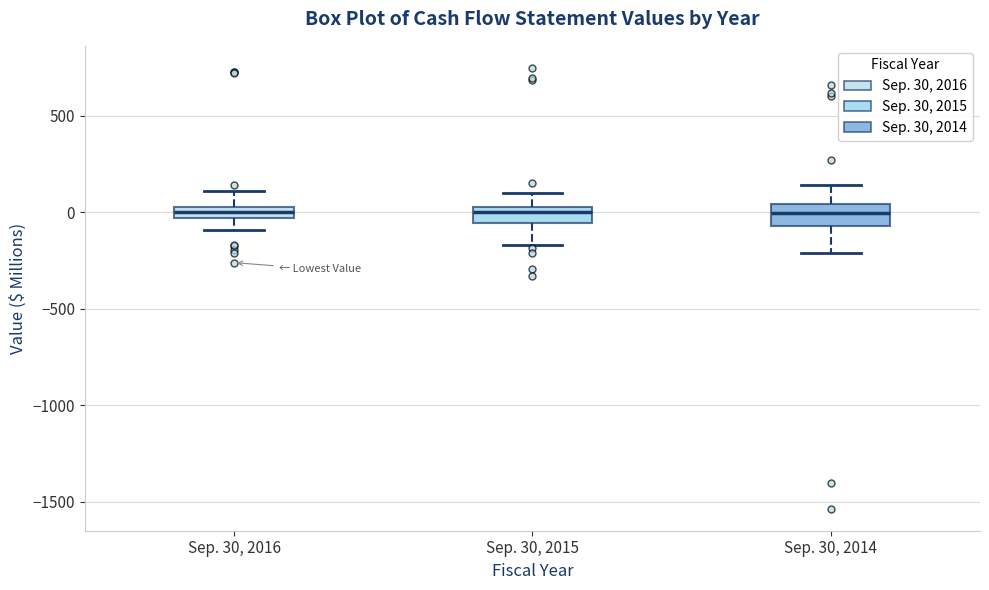

Where is the upper edge of the box for Sep. 30, 2016 on the y-axis? The values are not printed on the chart, so give them approximately, as read against the axis.

50